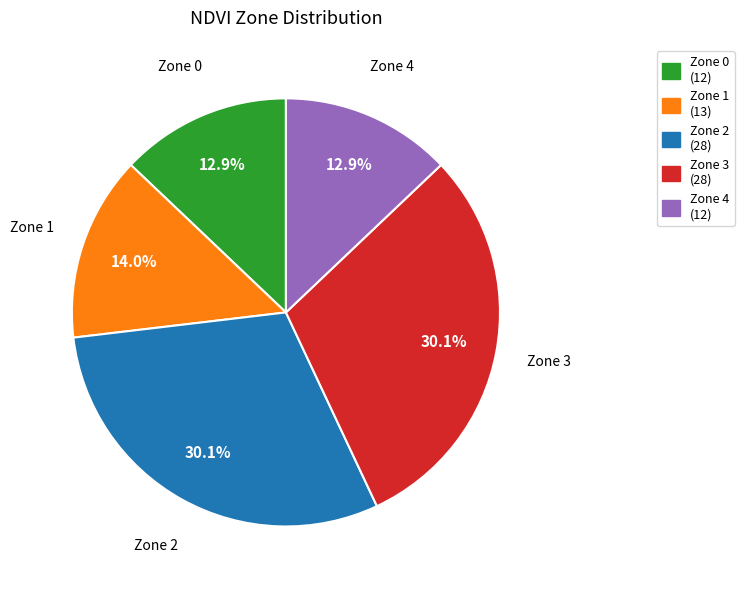

Count the number of slices in the pie.

5